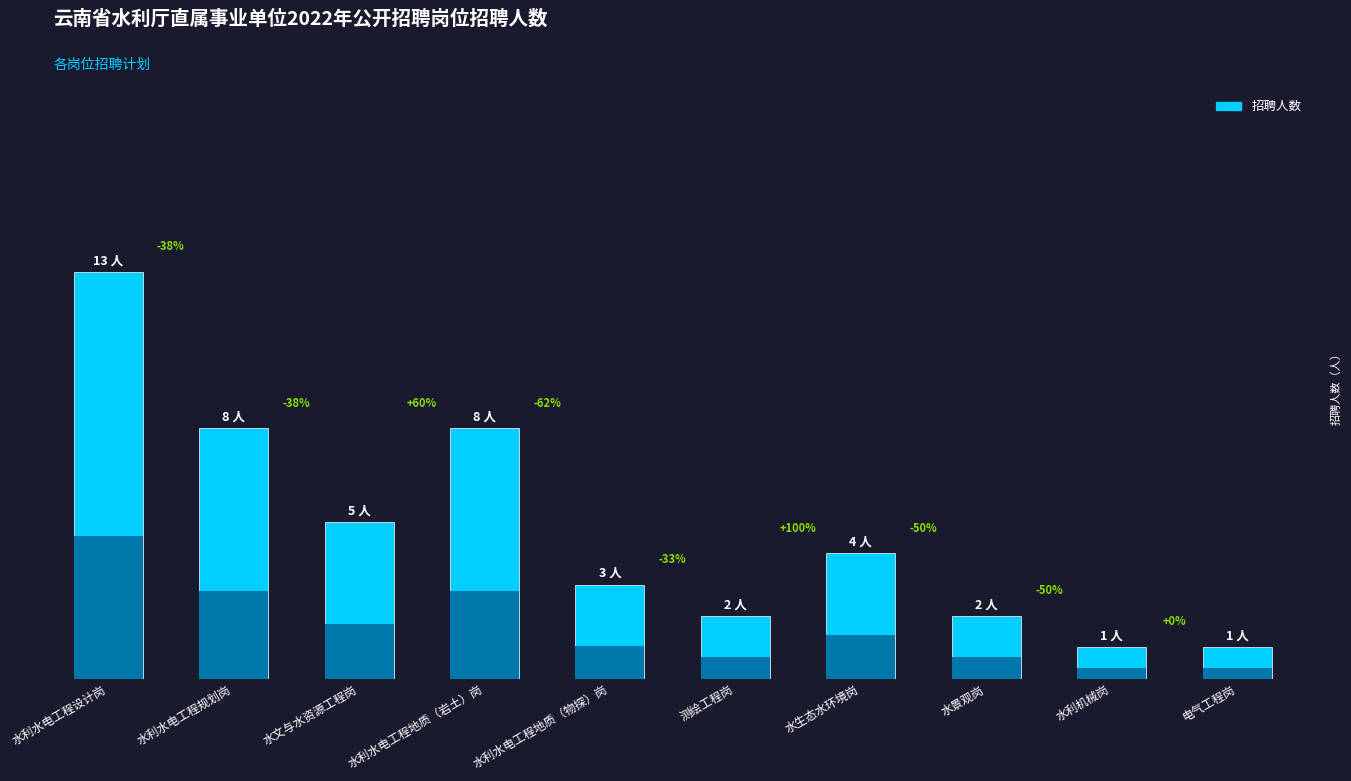

True or false: the data shows 13 at 水利水电工程地质（岩土）岗.

False